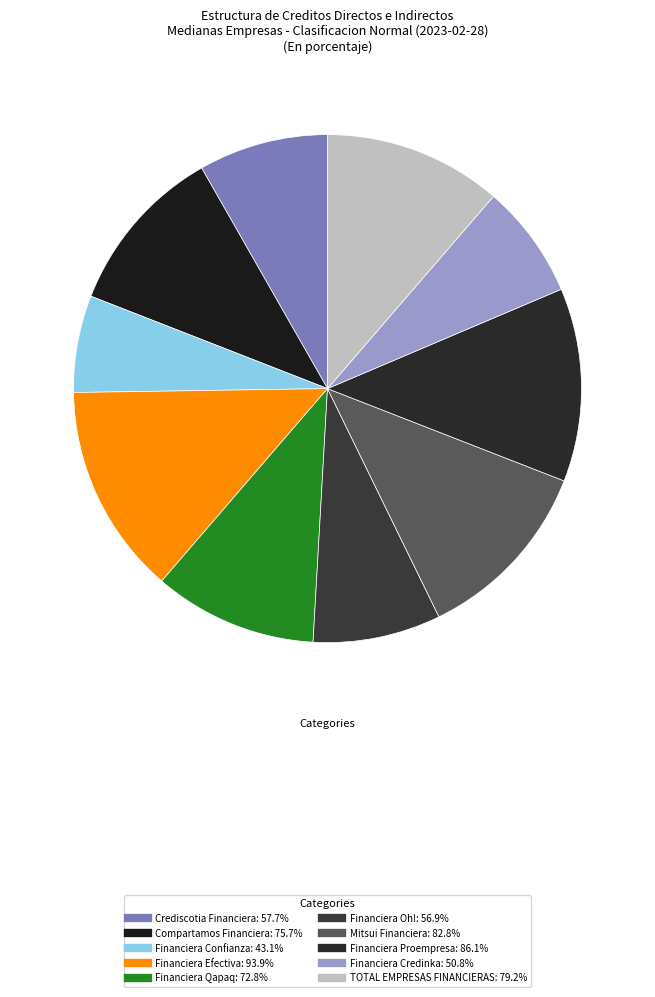

Which slice is the largest?

Financiera Efectiva